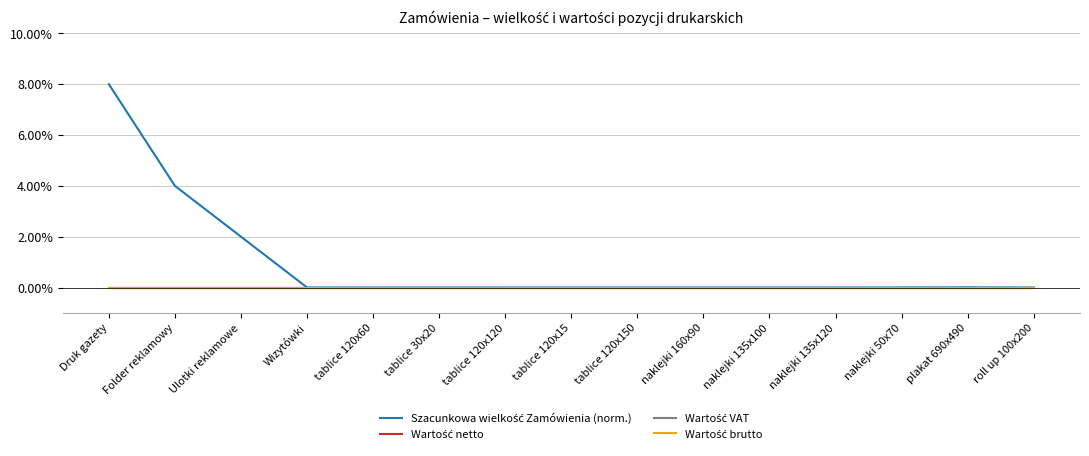

True or false: Wartość brutto and Szacunkowa wielkość Zamówienia (norm.) cross at least once.

False